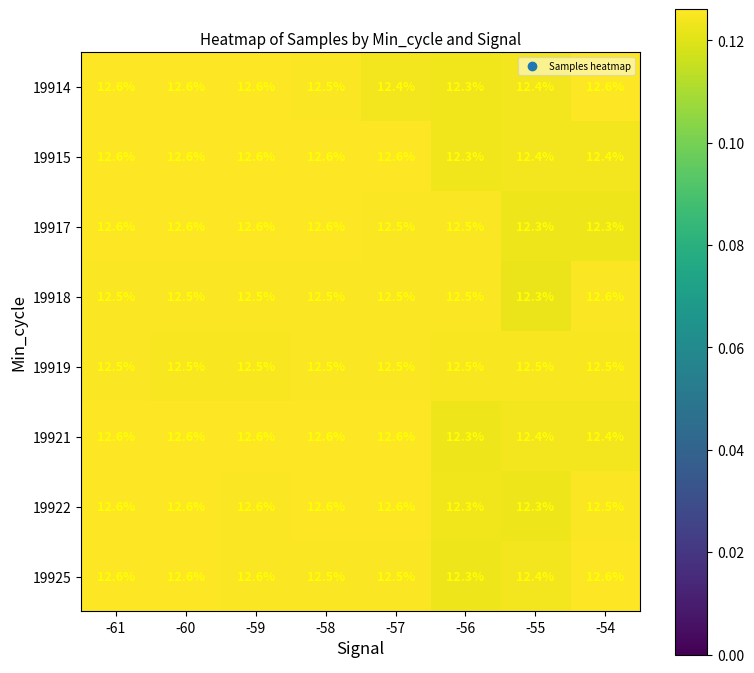

Which series changed the most between -58 and -54?

19917